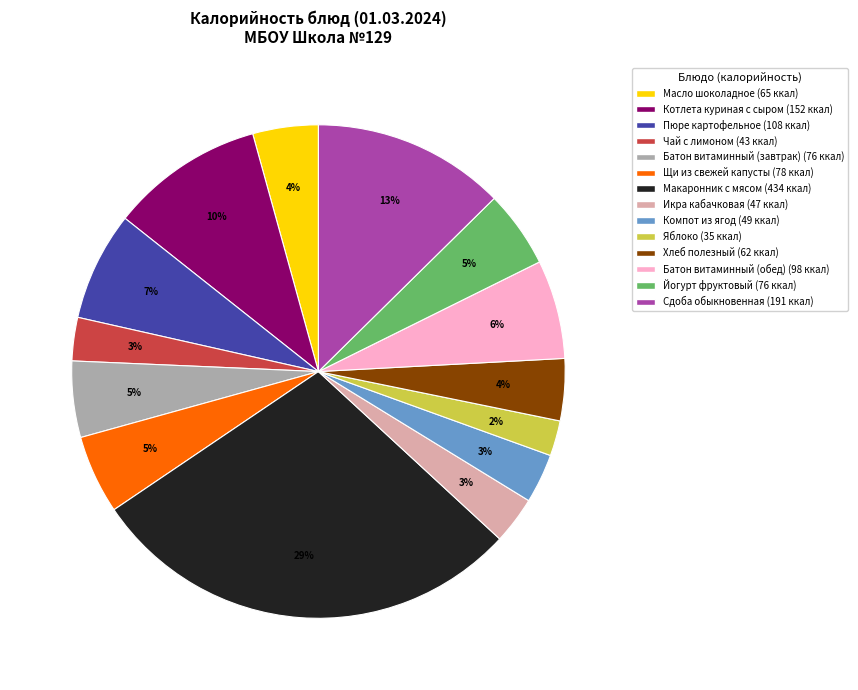

To the nearest percent, what portion does Сдоба обыкновенная represent?

13%